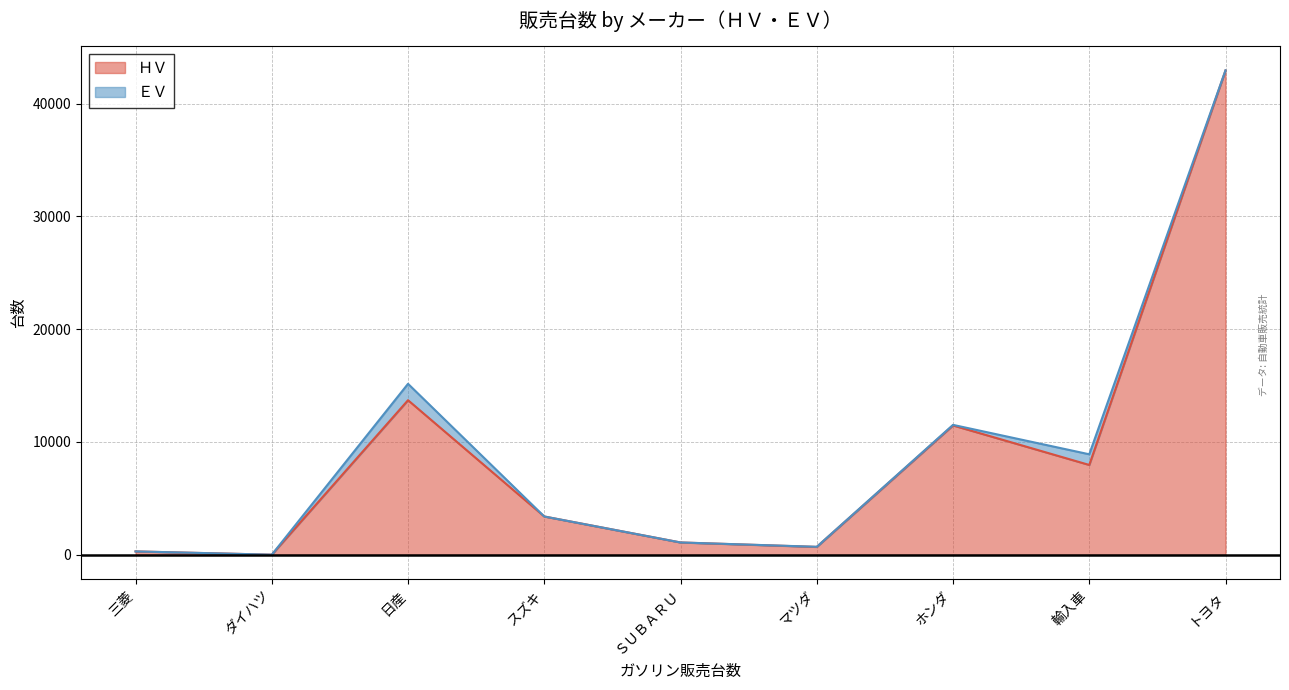

How many series are shown in this chart?

2